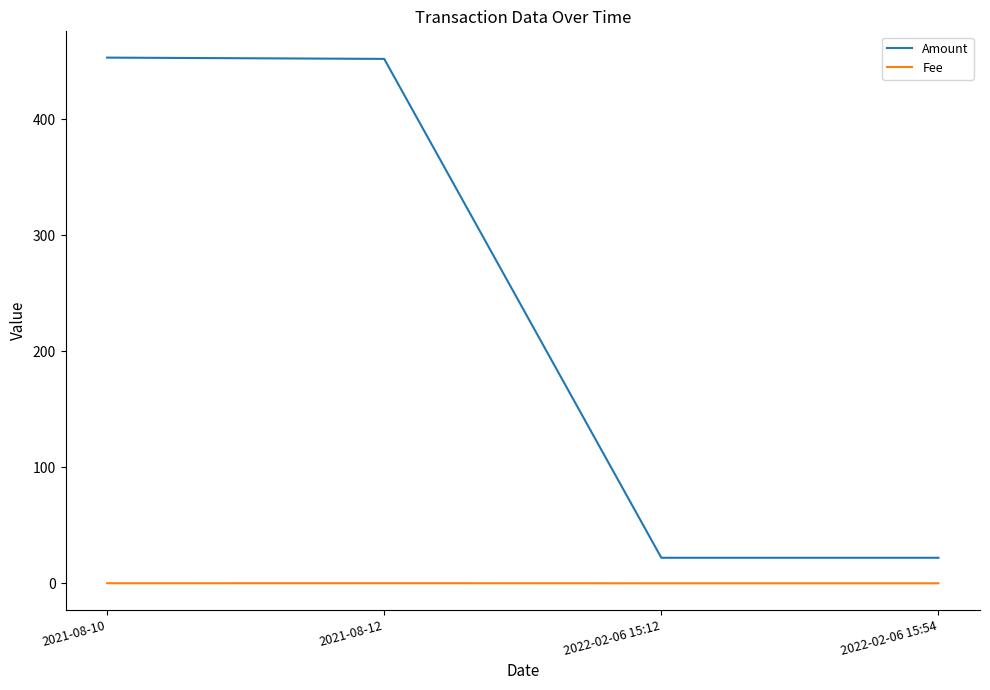

What is the average value of the Amount series?

237.2